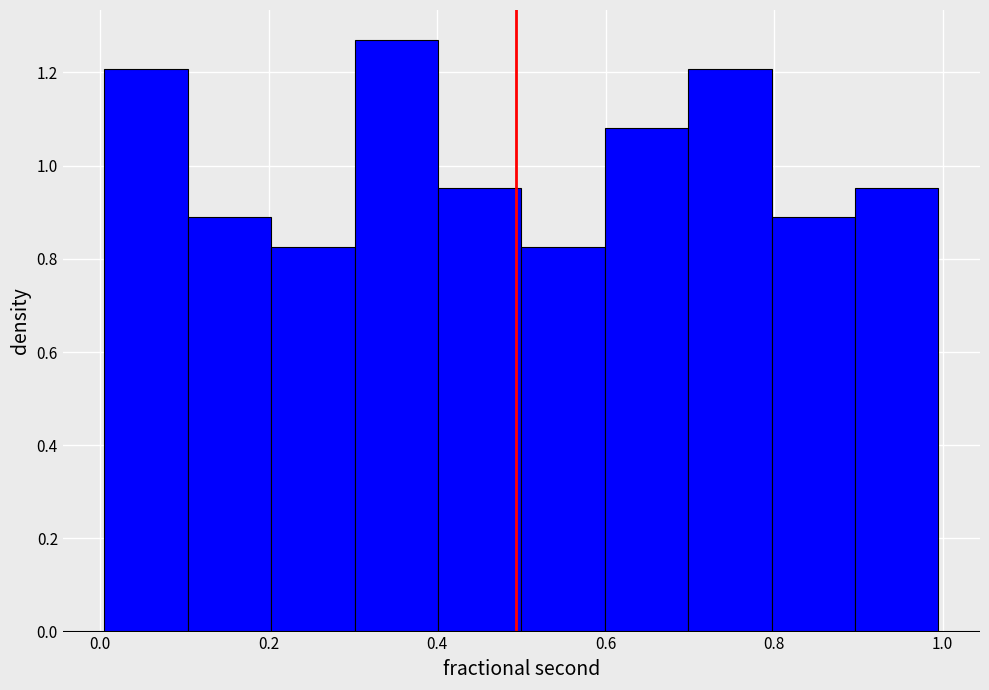

How tall is the bar that spans 0.8 to 0.9 on the x-axis? Neither the bar edges nor the heights are printed on the chart, so give them approximately, as read against the axes.

0.88